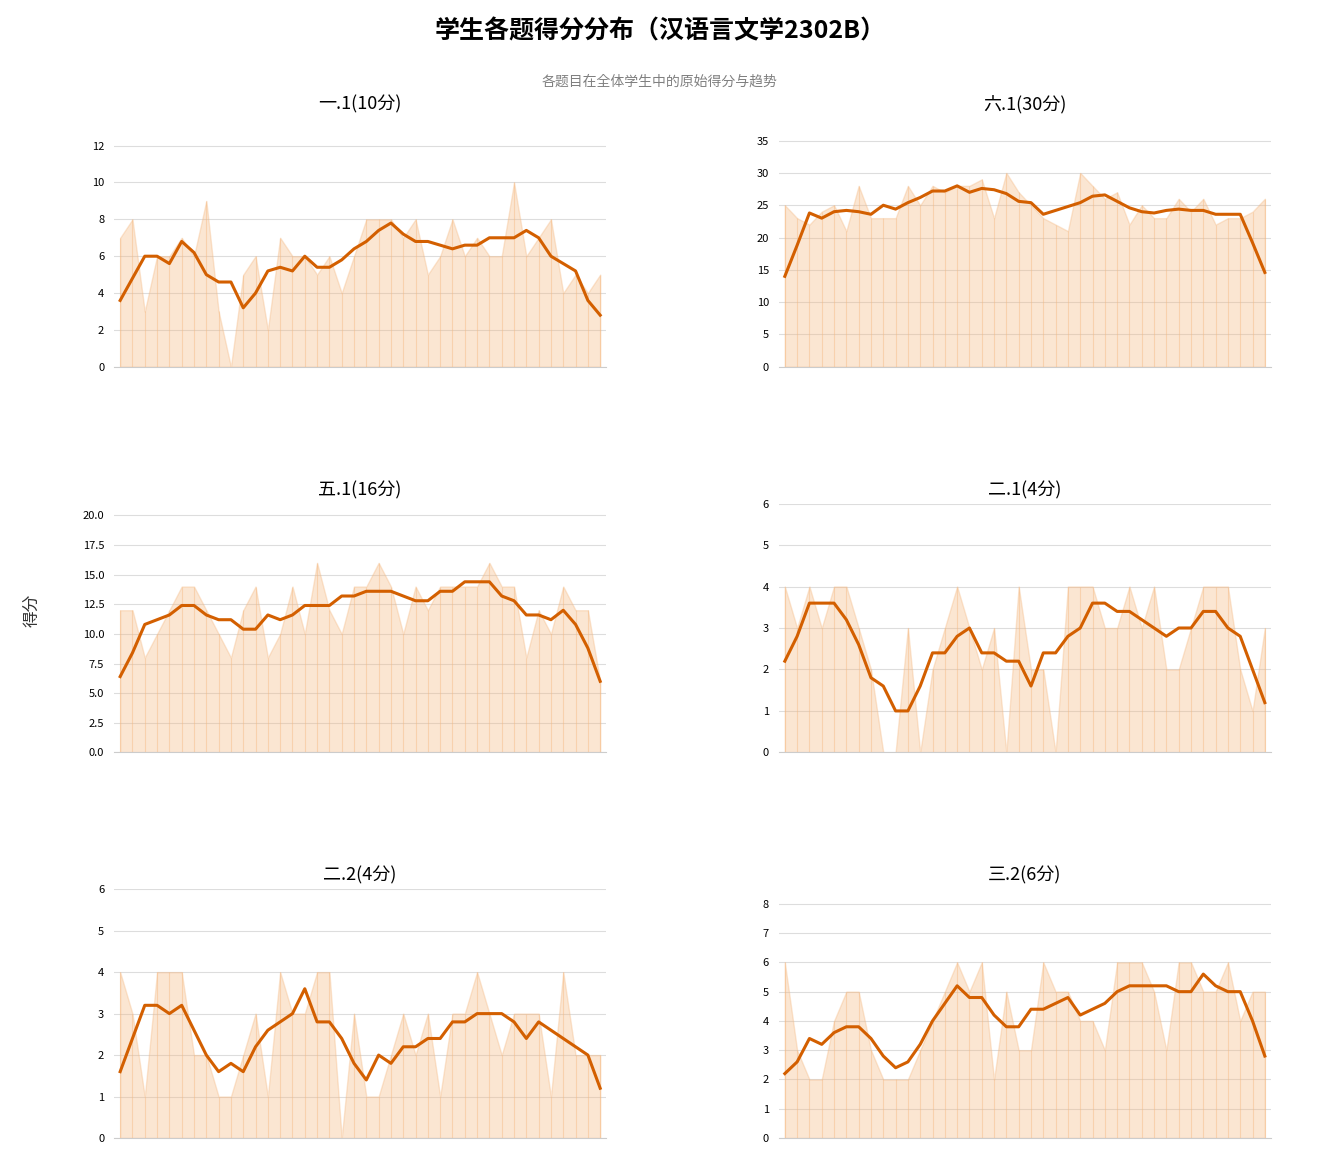

The 二.1(4分) 趋势 series shows 0.5 at 13. True or false?

False